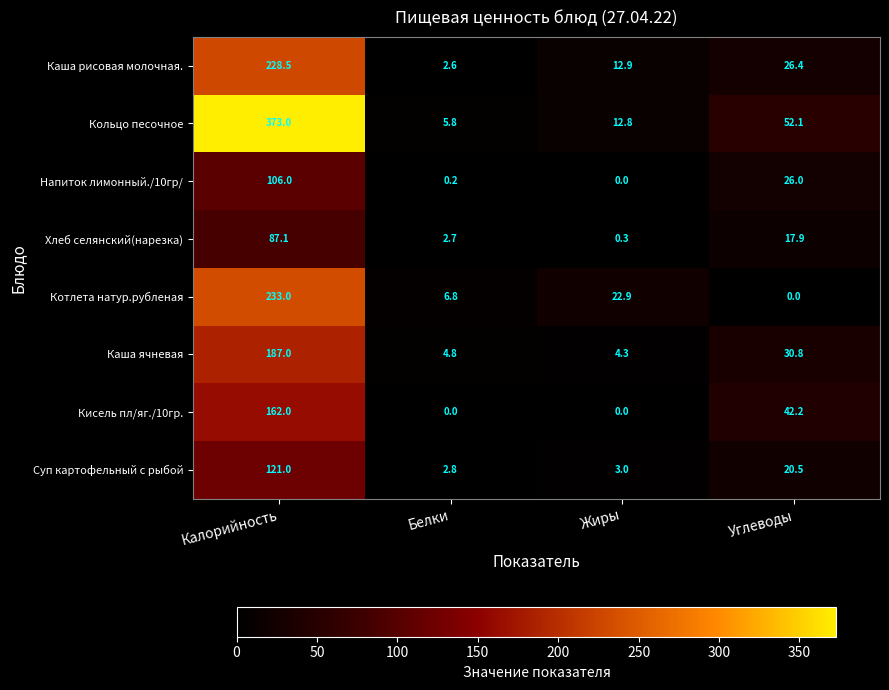

True or false: Каша ячневая has a value of 6.5 at Углеводы.

False